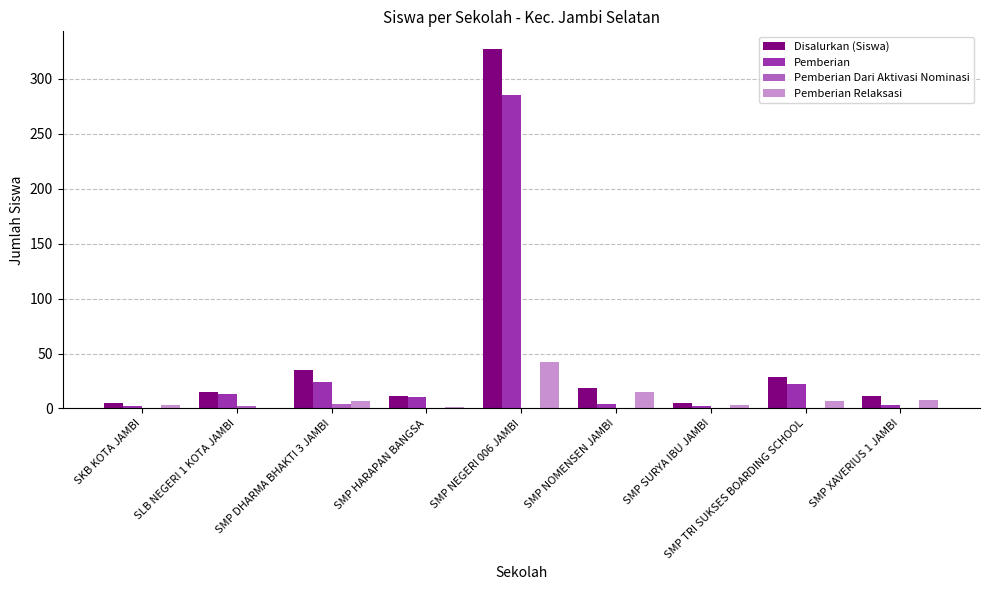

How many data points does each series have?

9